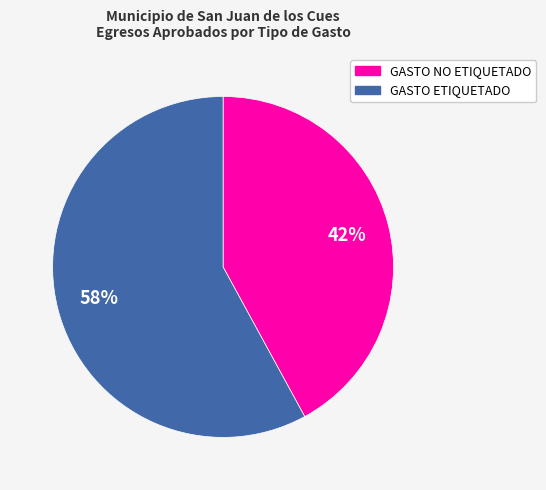

To the nearest percent, what is the average slice percentage?

50%